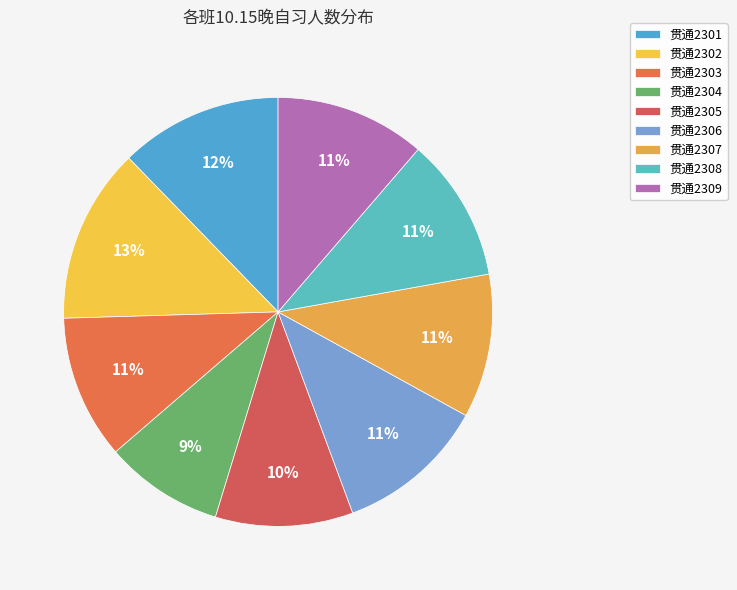

Is it true that 贯通2303 is 1% of the pie?

False